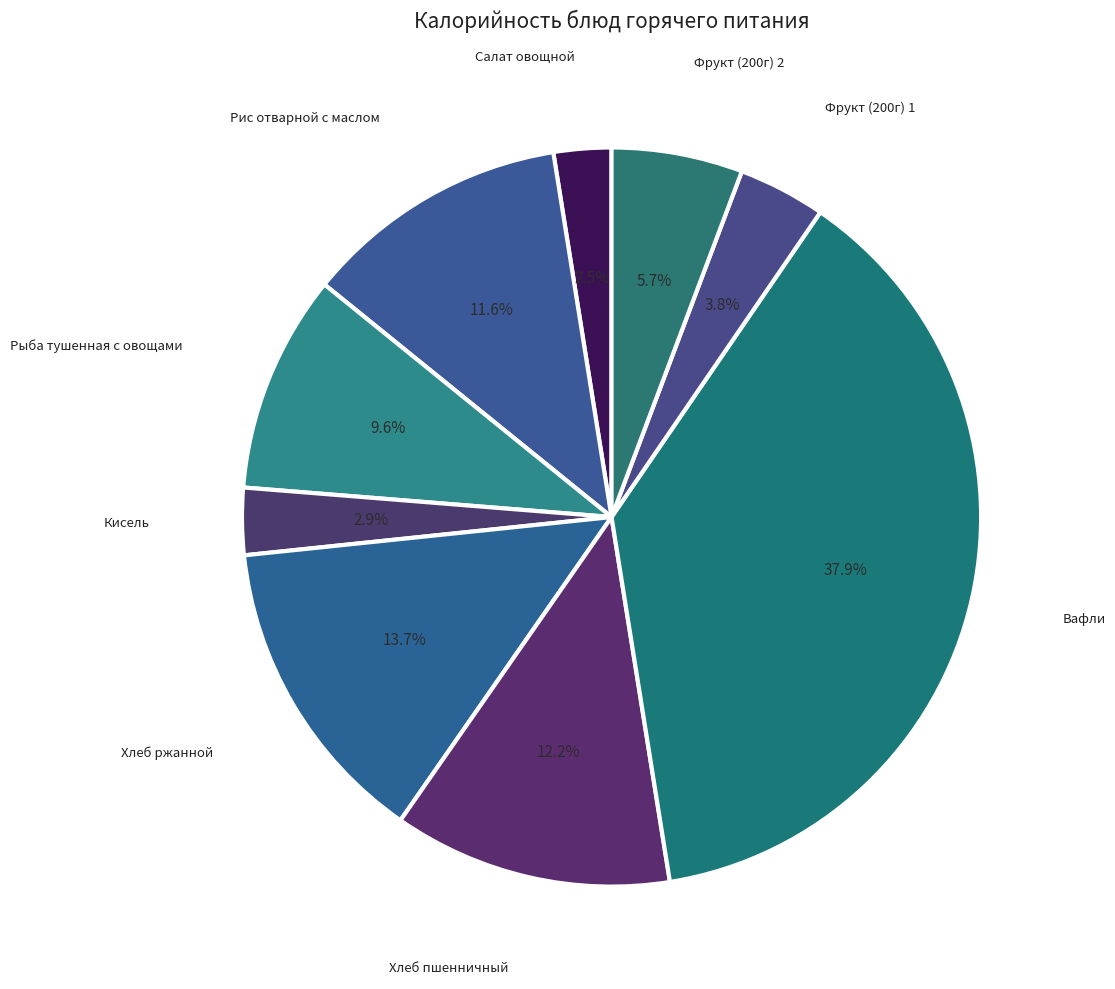

Between Хлеб пшенничный and Фрукт (200г) 1, which is larger?

Хлеб пшенничный